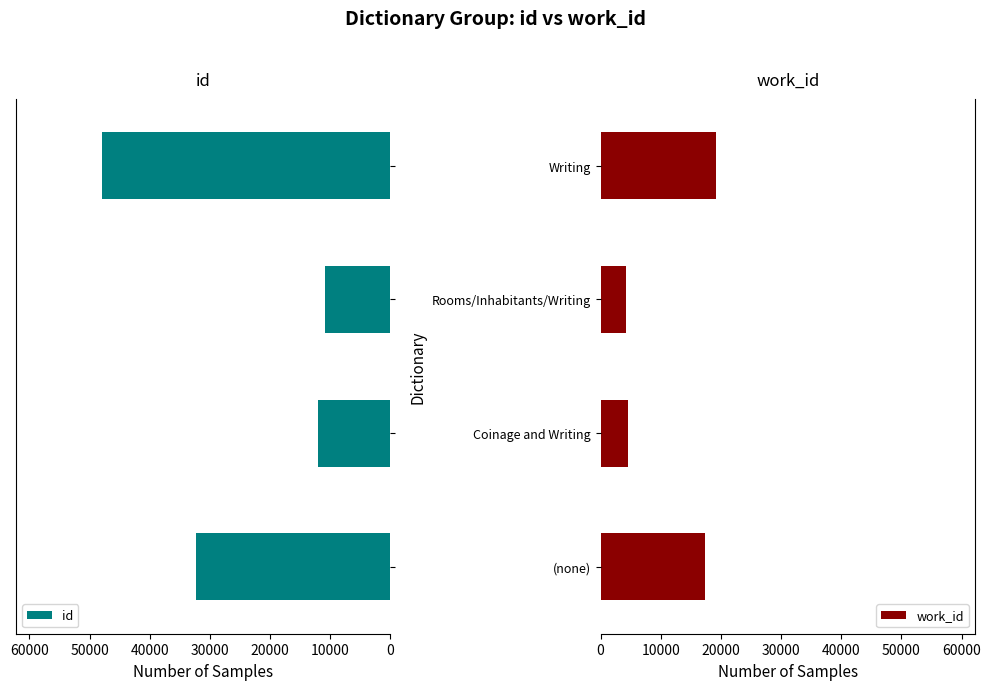

Reading left to right, transcribe all the data shown in this chart.

id: 32363	12057	10797	47887
work_id: 17376	4582	4167	19141